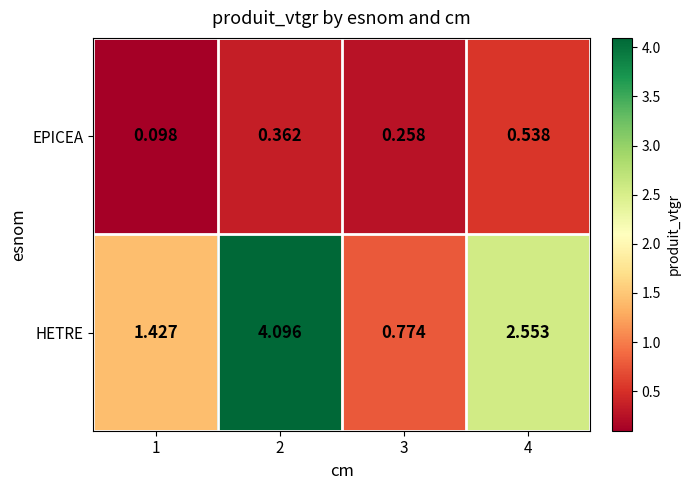

At which category is the sum across all series the highest?

2